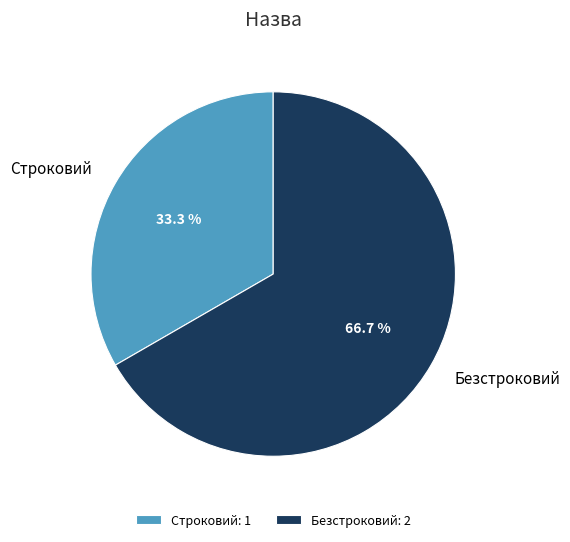

To the nearest percent, what is the difference between the largest and smallest slice percentages?

33%